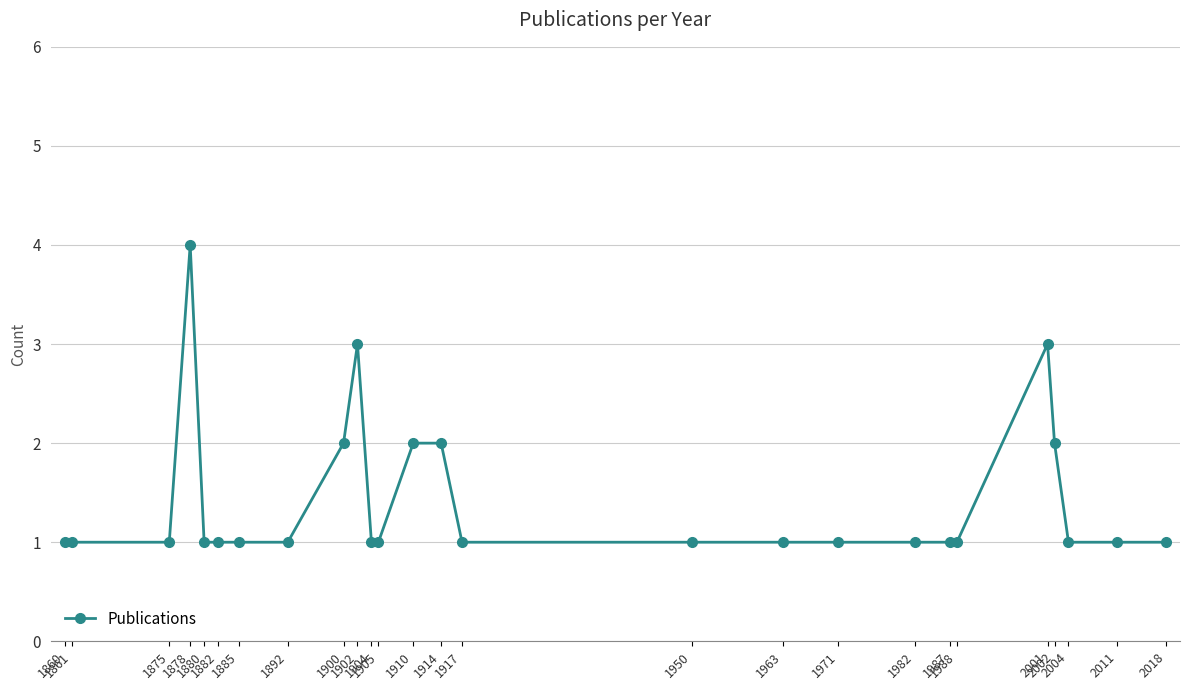

What is the greatest value displayed?

4